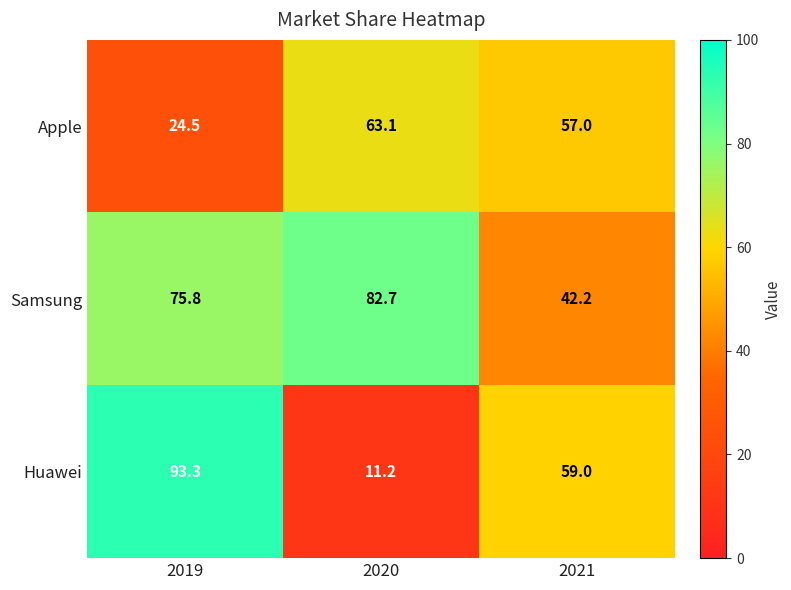

Which series has the widest spread of values?

Huawei